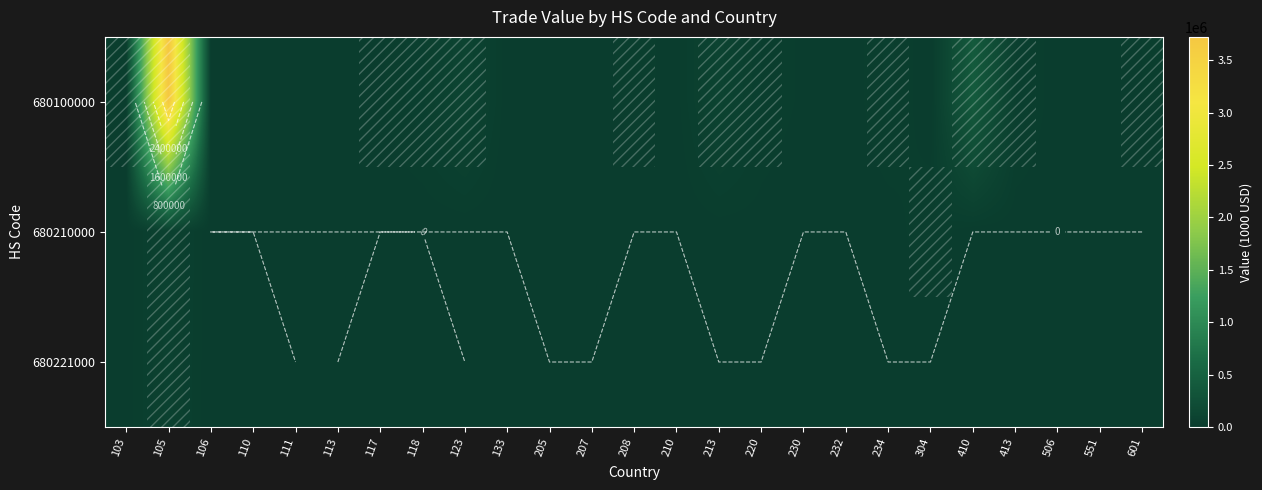

The value of 680100000 at 304 is 273. True or false?

True